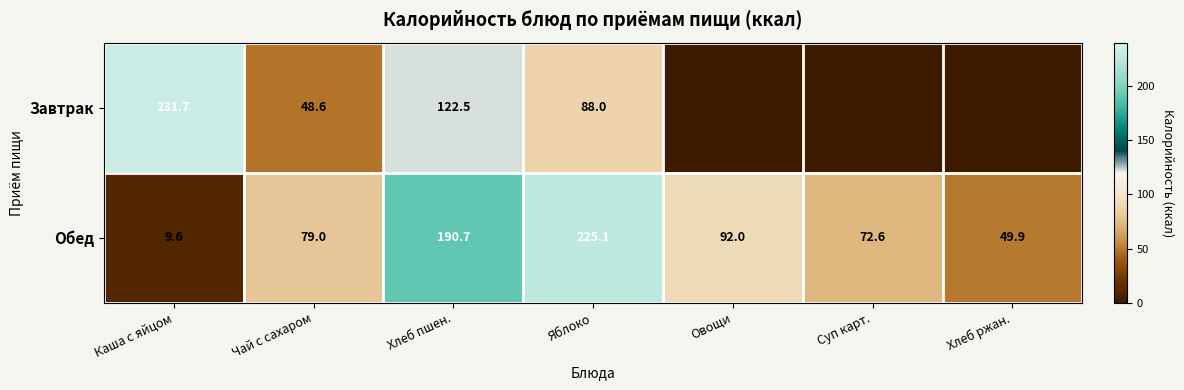

The Обед series shows 16.2 at Каша с яйцом. True or false?

False